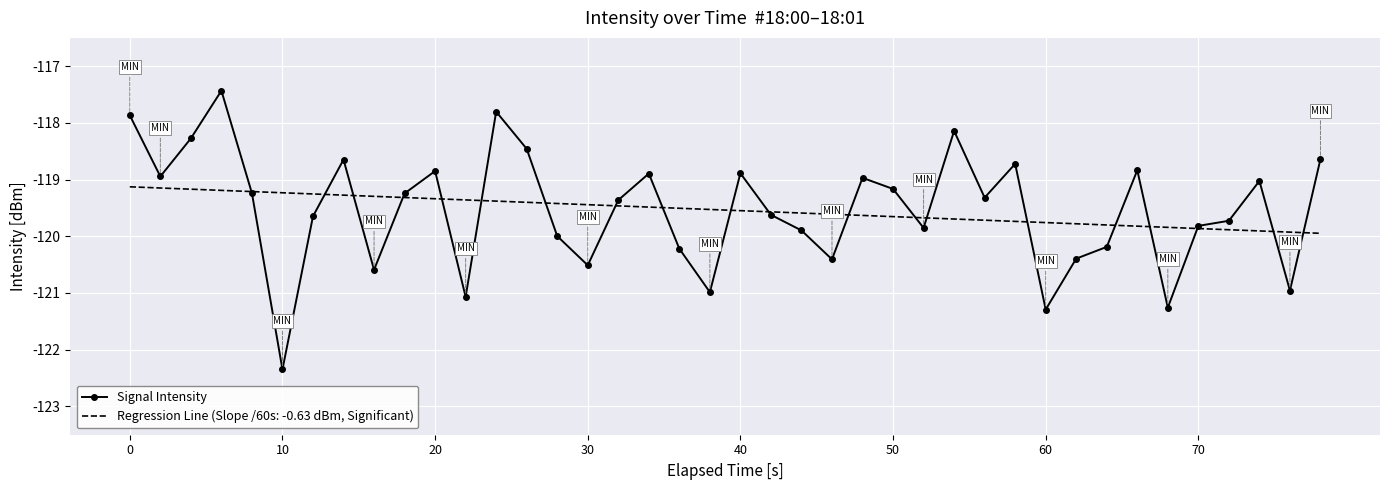

What is the smallest value displayed?

-122.3